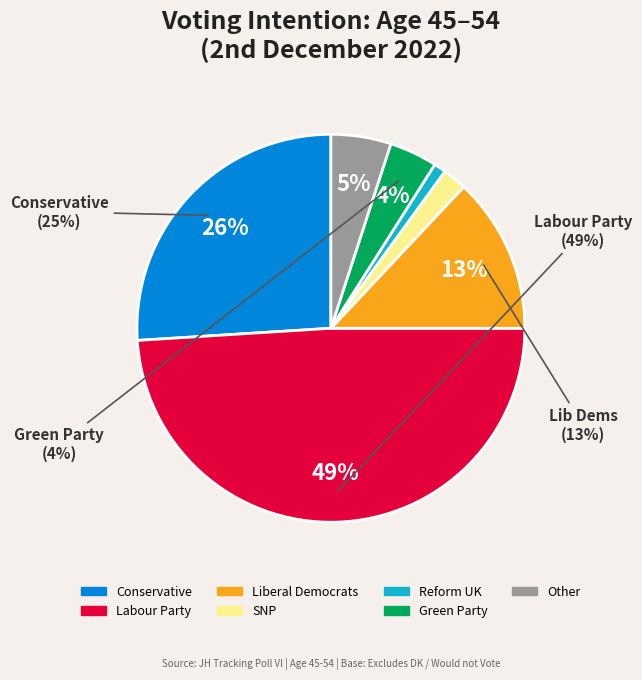

What portion of the pie excludes Other?

95.0%